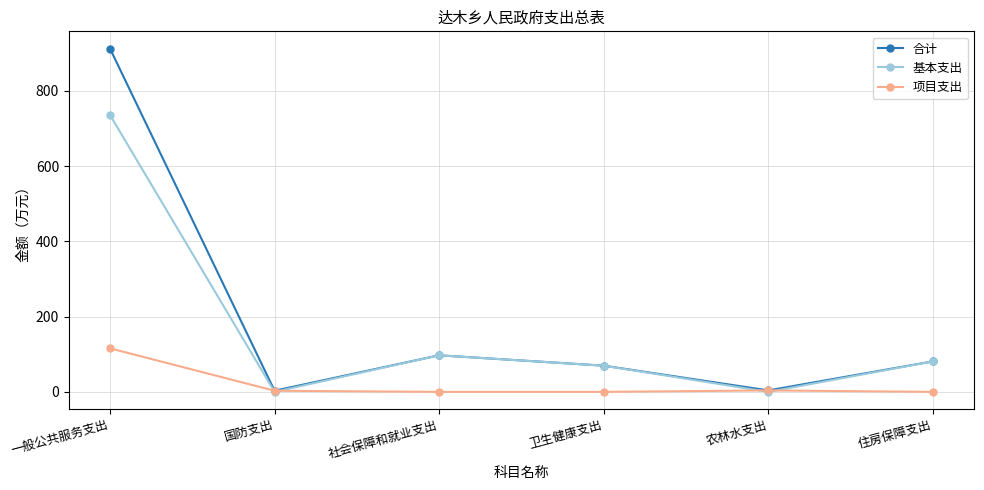

Rank the series by their maximum value, from lowest to highest.

项目支出, 基本支出, 合计